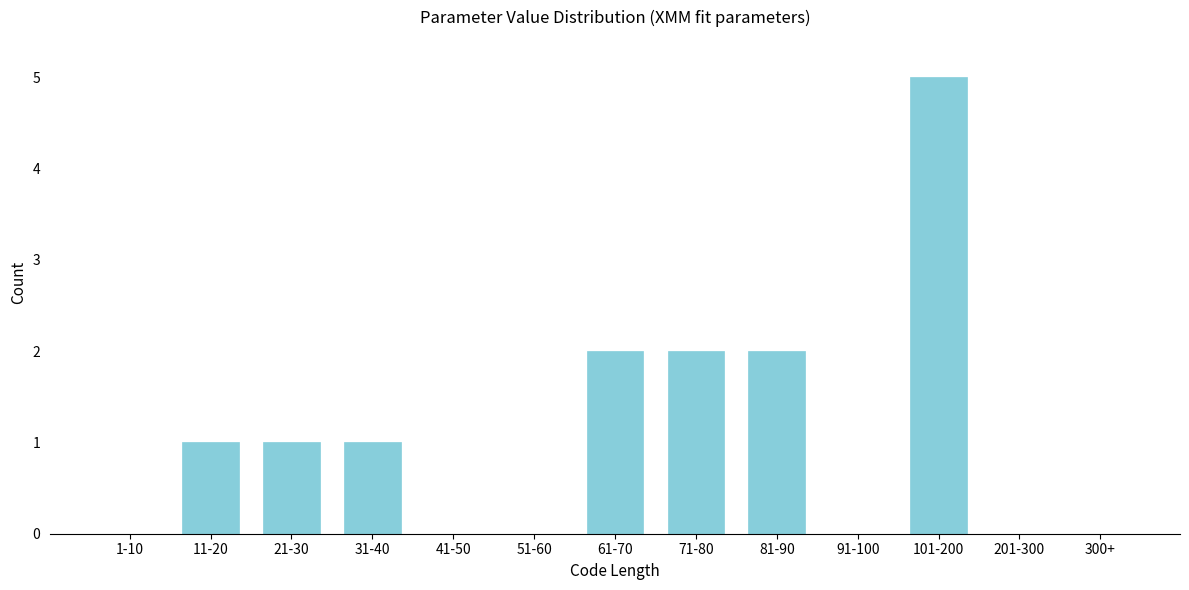

Reading left to right, extract all data points from this chart.

1-10=0	11-20=1	21-30=1	31-40=1	41-50=0	51-60=0	61-70=2	71-80=2	81-90=2	91-100=0	101-200=5	201-300=0	300+=0